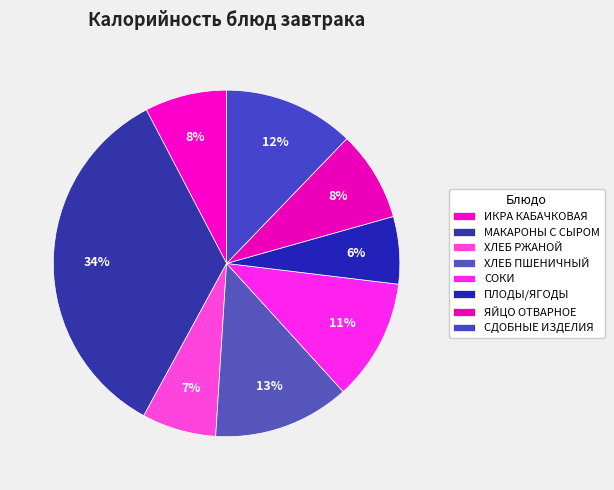

What is the change in value from ХЛЕБ ПШЕНИЧНЫЙ to СОКИ?

-10.5